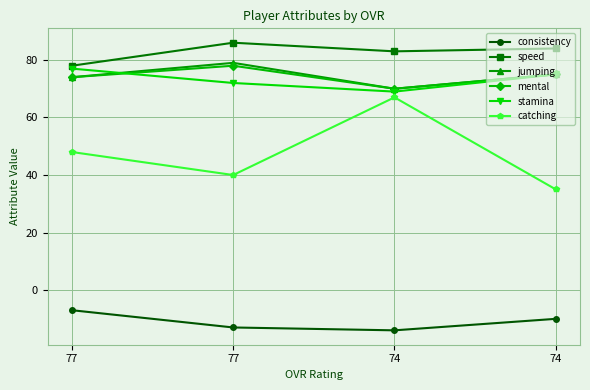

What is the value of the catching point at the 2nd from the left?

48